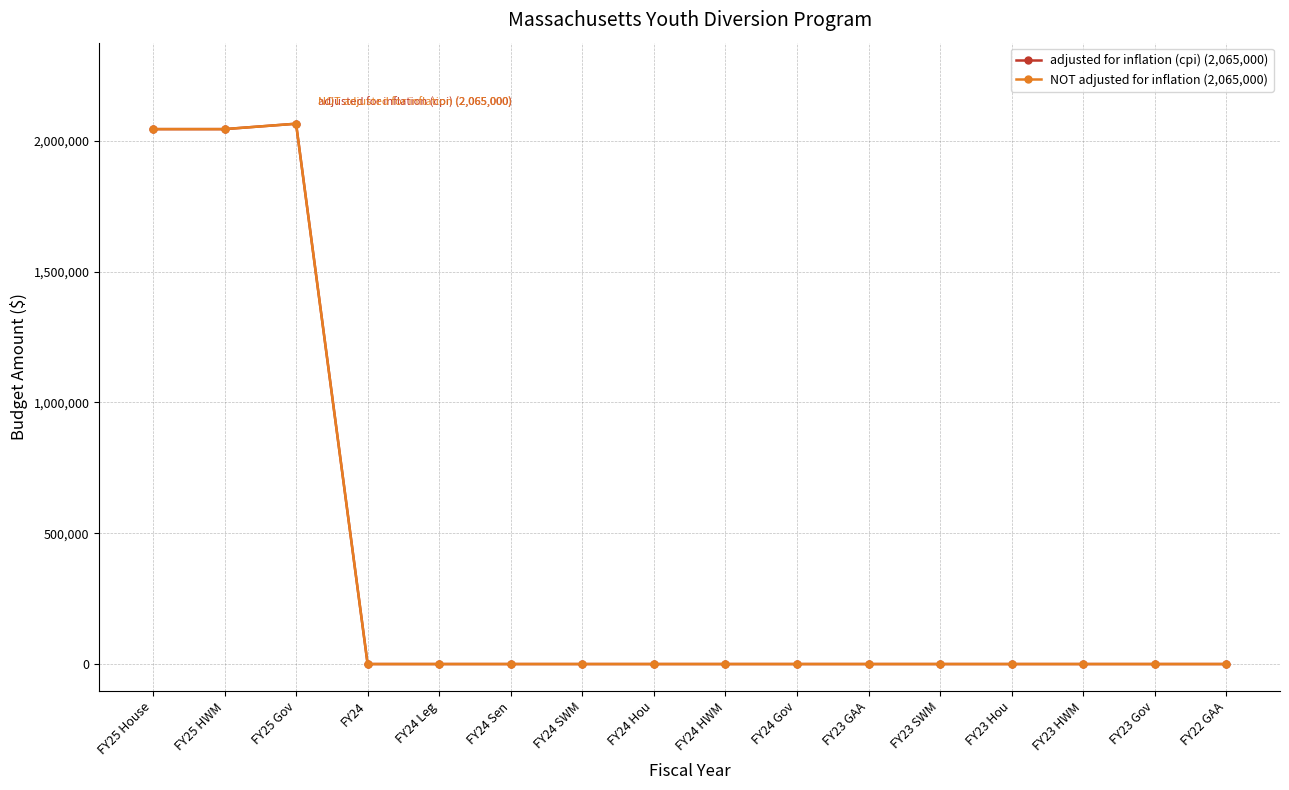

Is this an area chart (filled region under the line)?

No